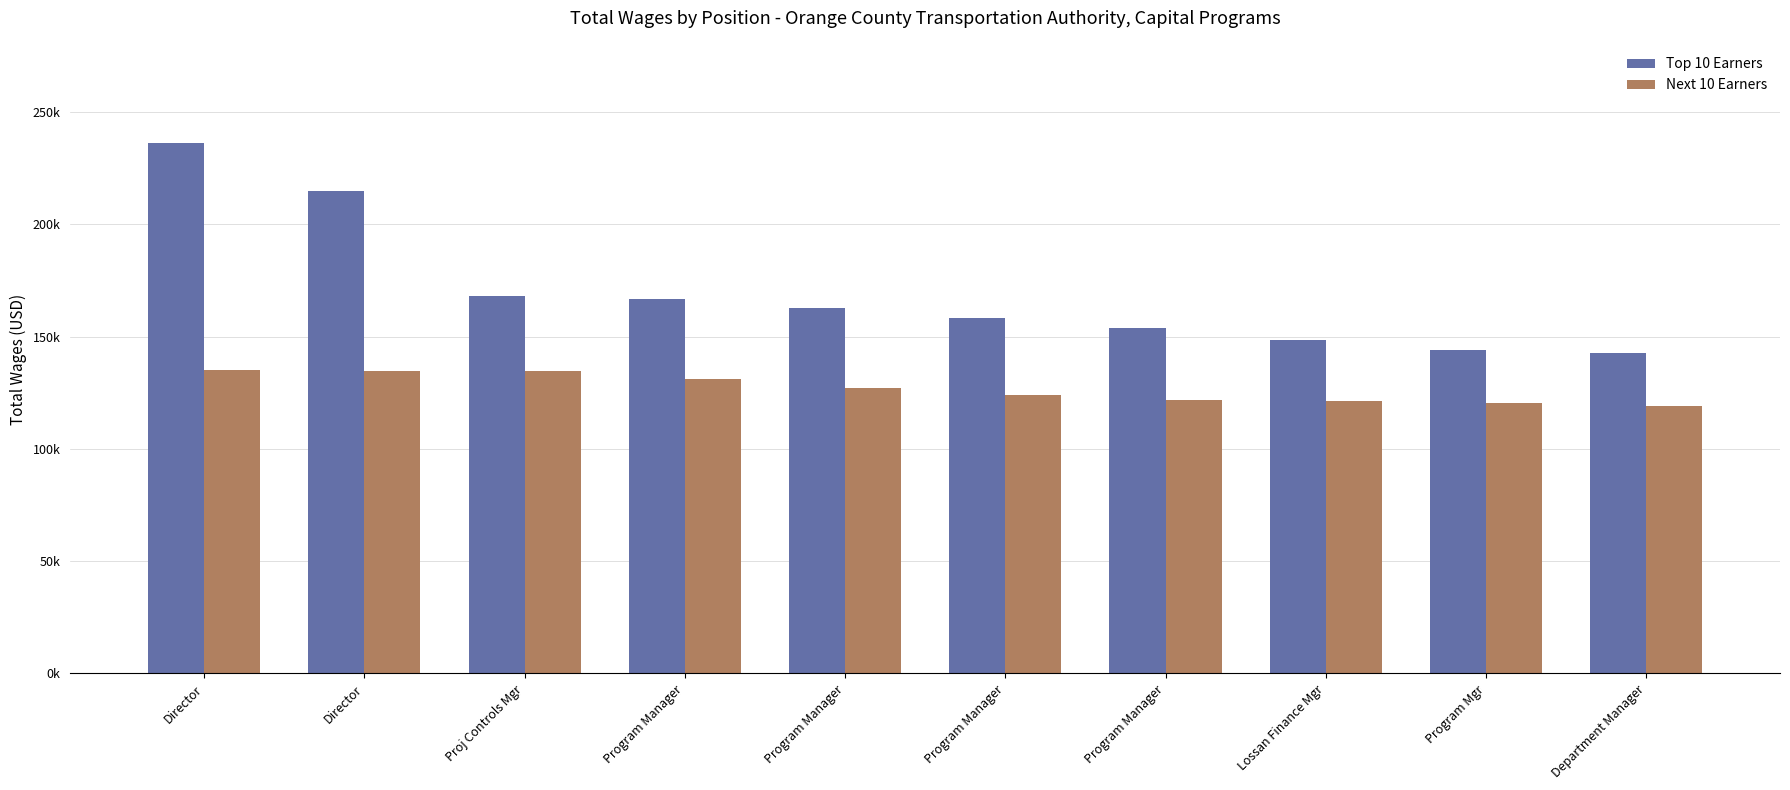

What are all the series names shown in the legend?

Top 10 Earners, Next 10 Earners